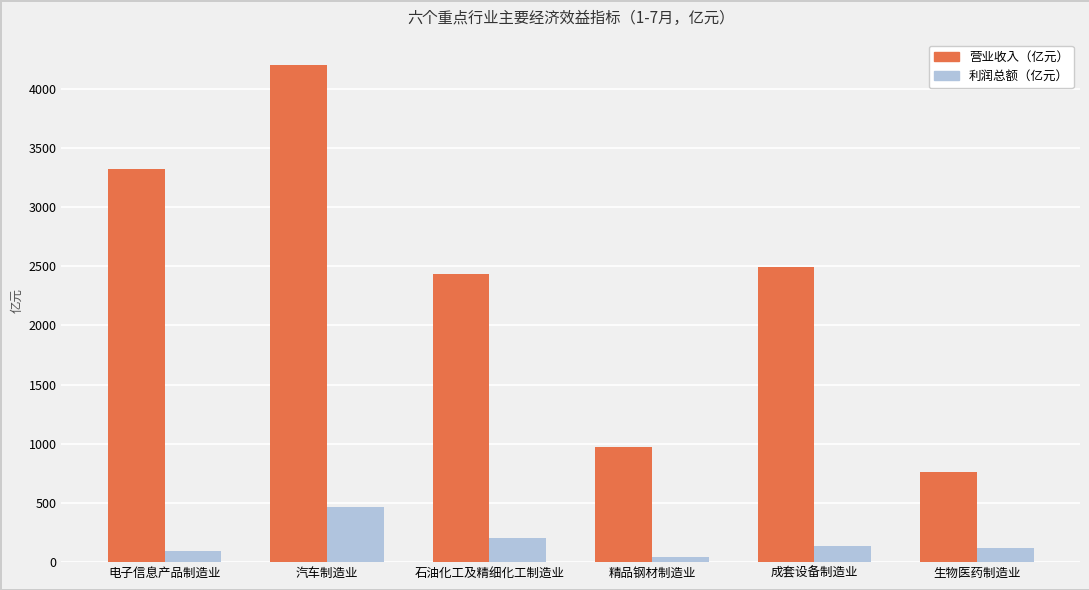

What is the lowest value of the 利润总额（亿元） series?

41.6